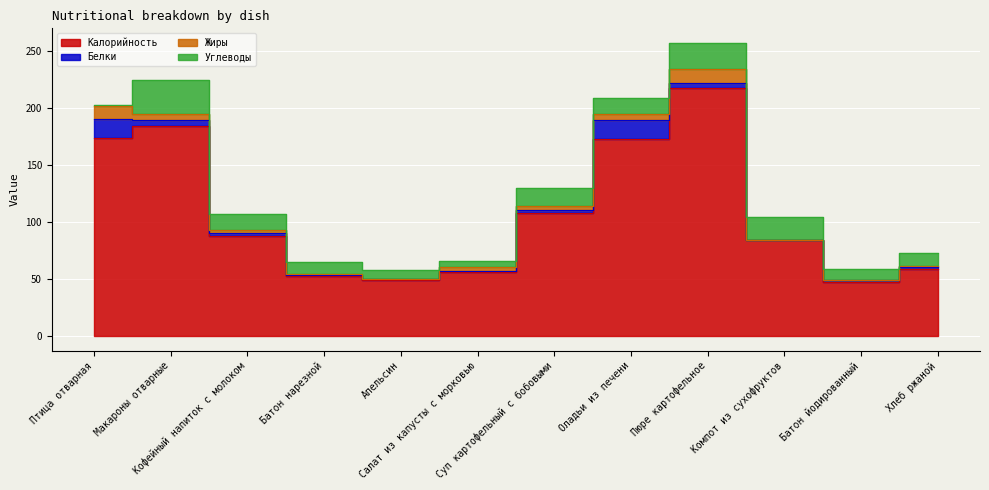

What is the difference between the Белки values at Салат из капусты с морковью and Хлеб ржаной?

1.1